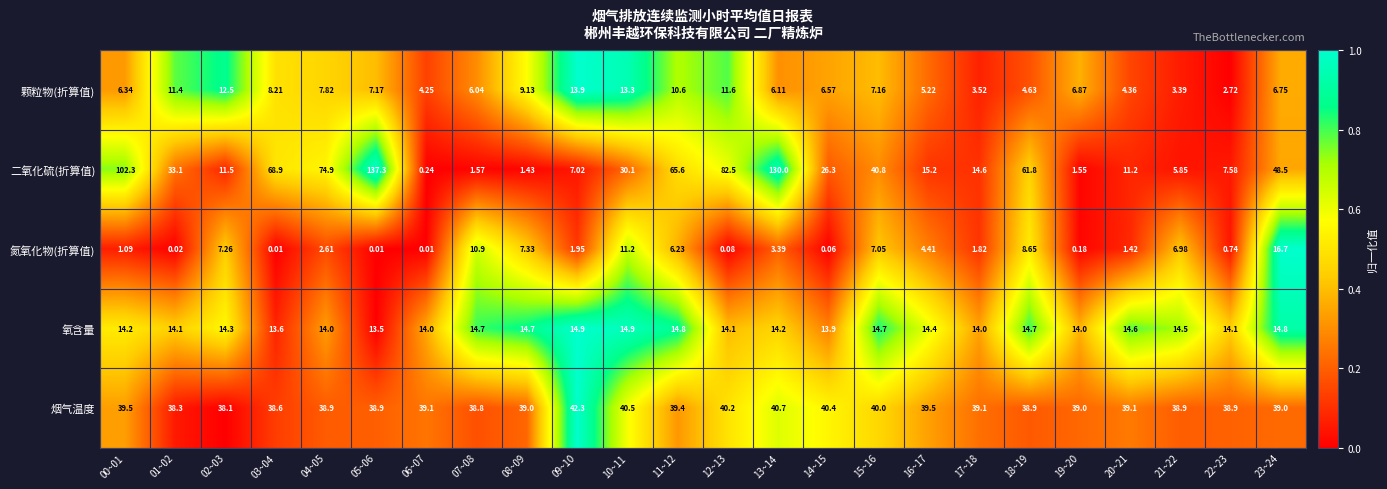

Which series has the largest range (max minus min)?

二氧化硫(折算值)